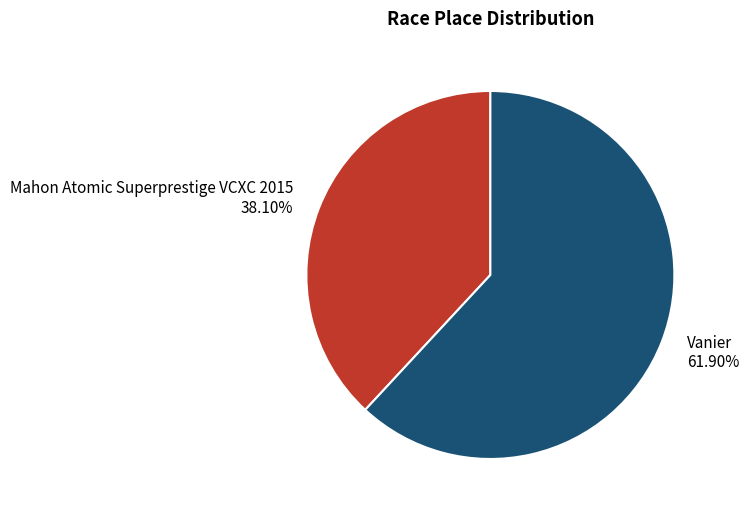

Approximately how many times larger is the value at Vanier compared to Mahon Atomic Superprestige VCXC 2015?

1.6